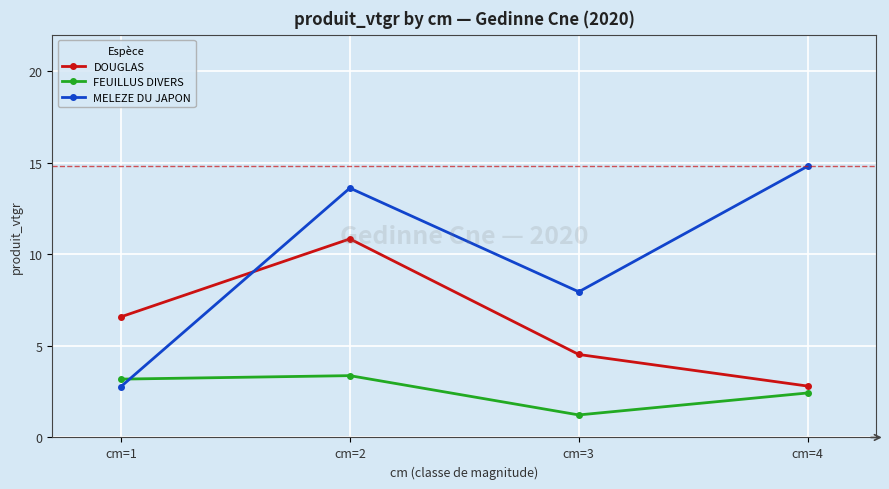

Read the FEUILLUS DIVERS value at cm=4.

2.4